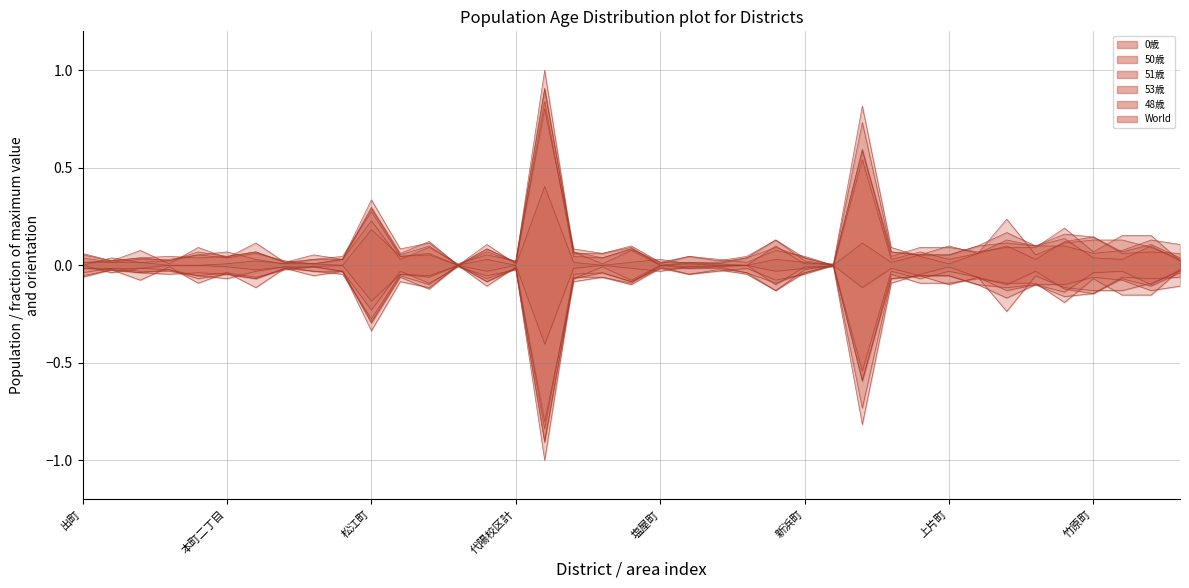

The 50歳 series shows 0.0 at 北の丸町. True or false?

True